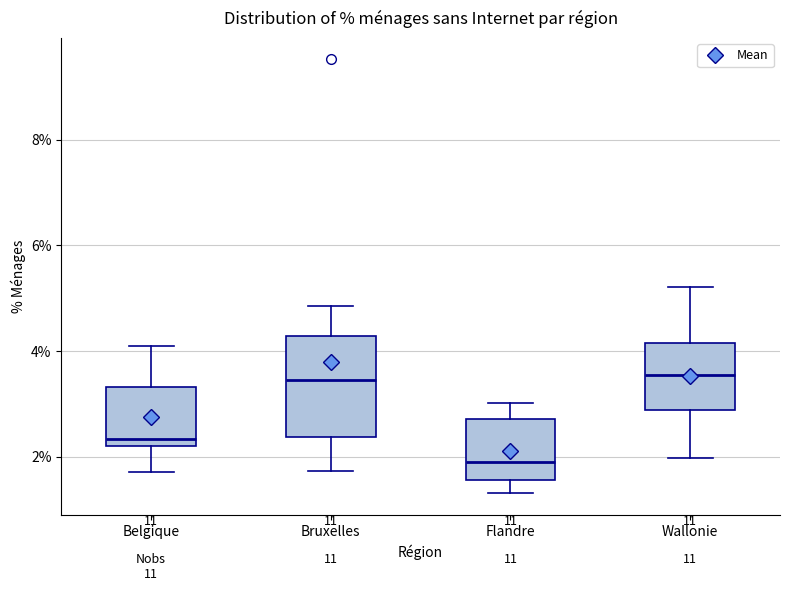

Where does the upper whisker of the box for Flandre end on the y-axis? The values are not printed on the chart, so give them approximately, as read against the axis.

3.0